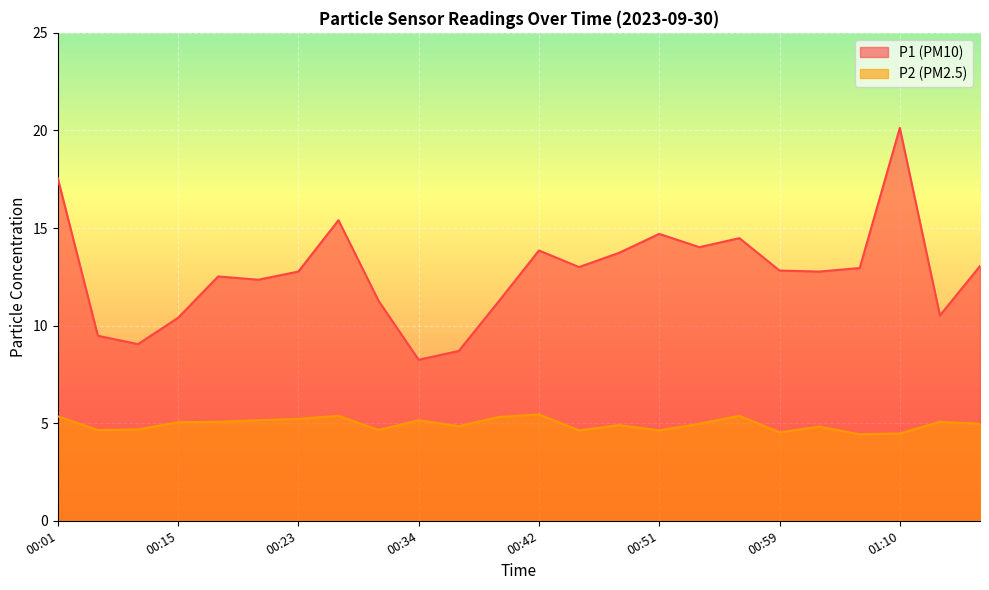

The P1 series shows 10.5 at 01:13. True or false?

True